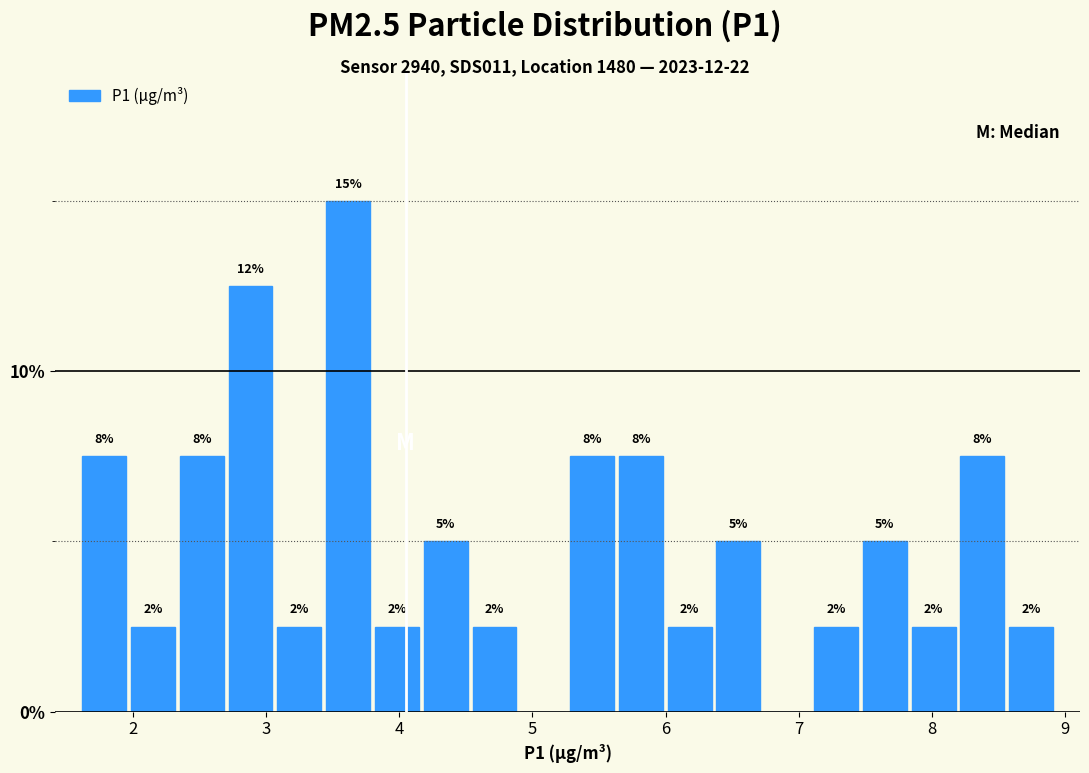

Read against the x-axis, roughly where is the centre of the tallest bar?

3.6